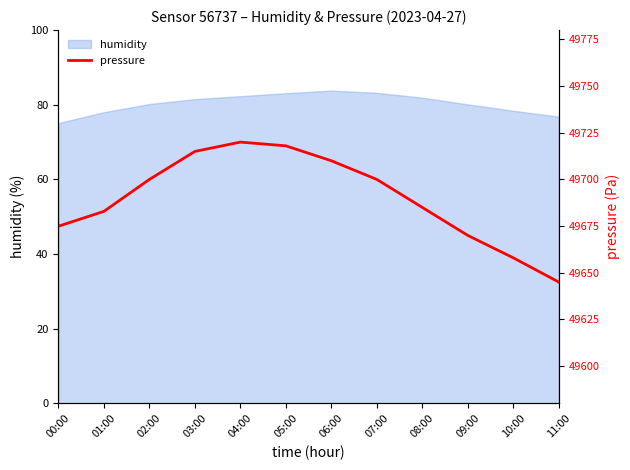

Between 01:00 and 08:00, which is larger?

08:00